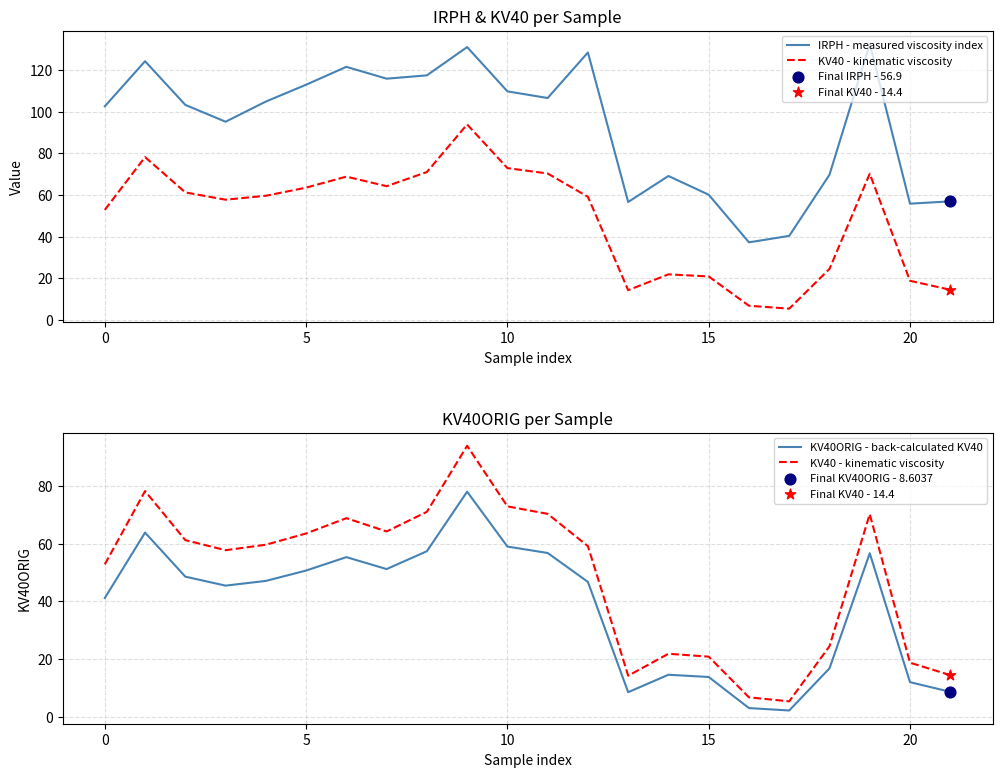

Which series has the largest total across all categories?

IRPH - measured viscosity index